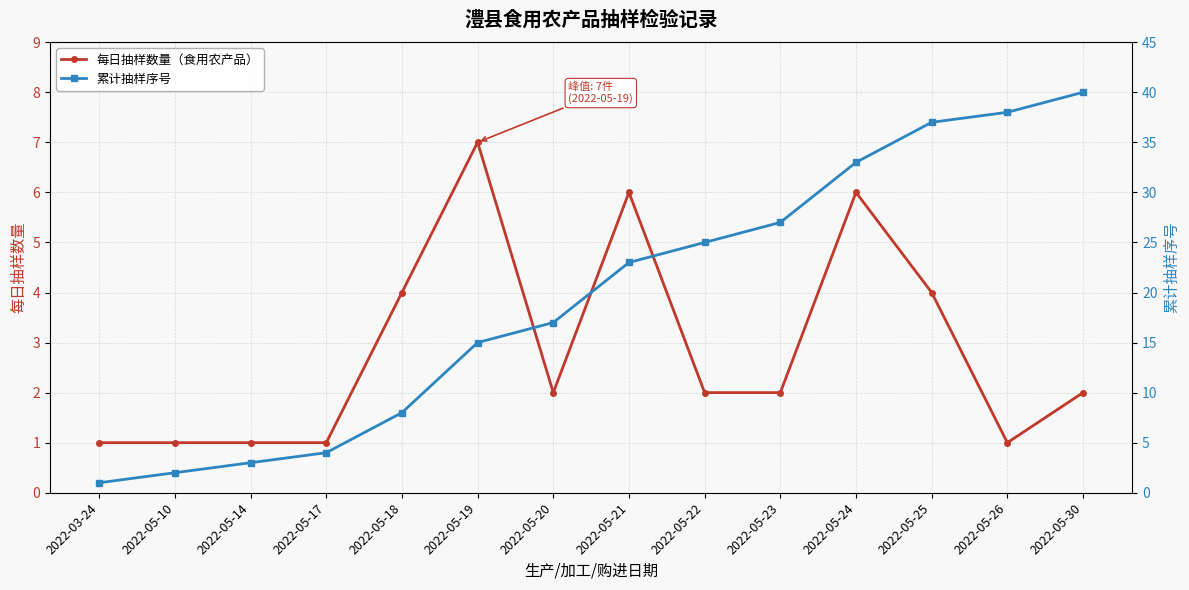

Is it true that 每日抽样数量（食用农产品） equals 2 at 2022-05-22?

True